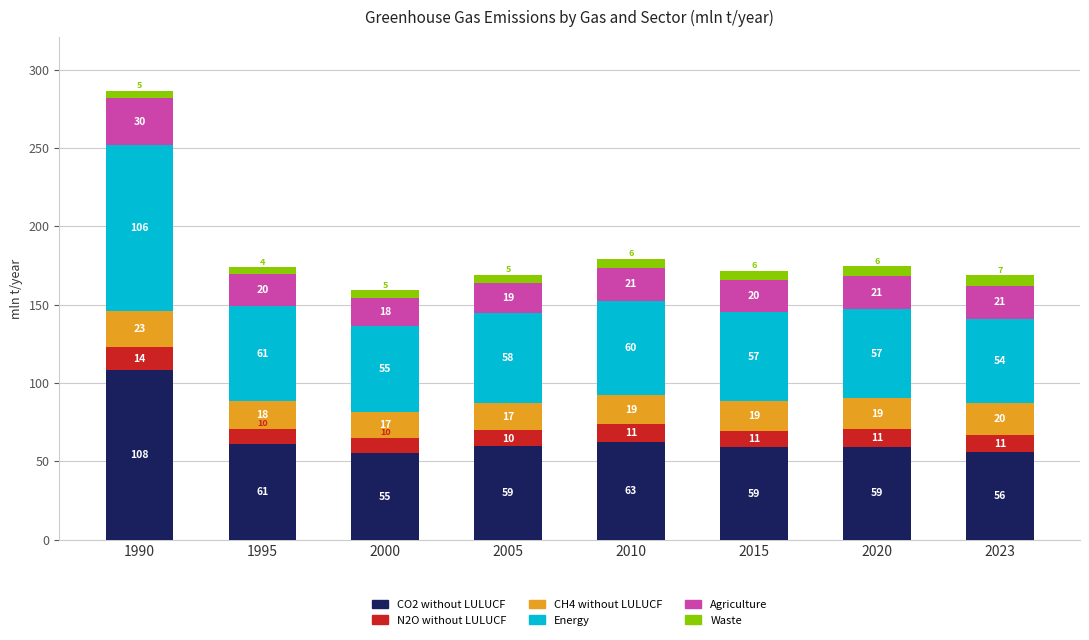

What is the highest value of the CO2 without LULUCF series?

108.5